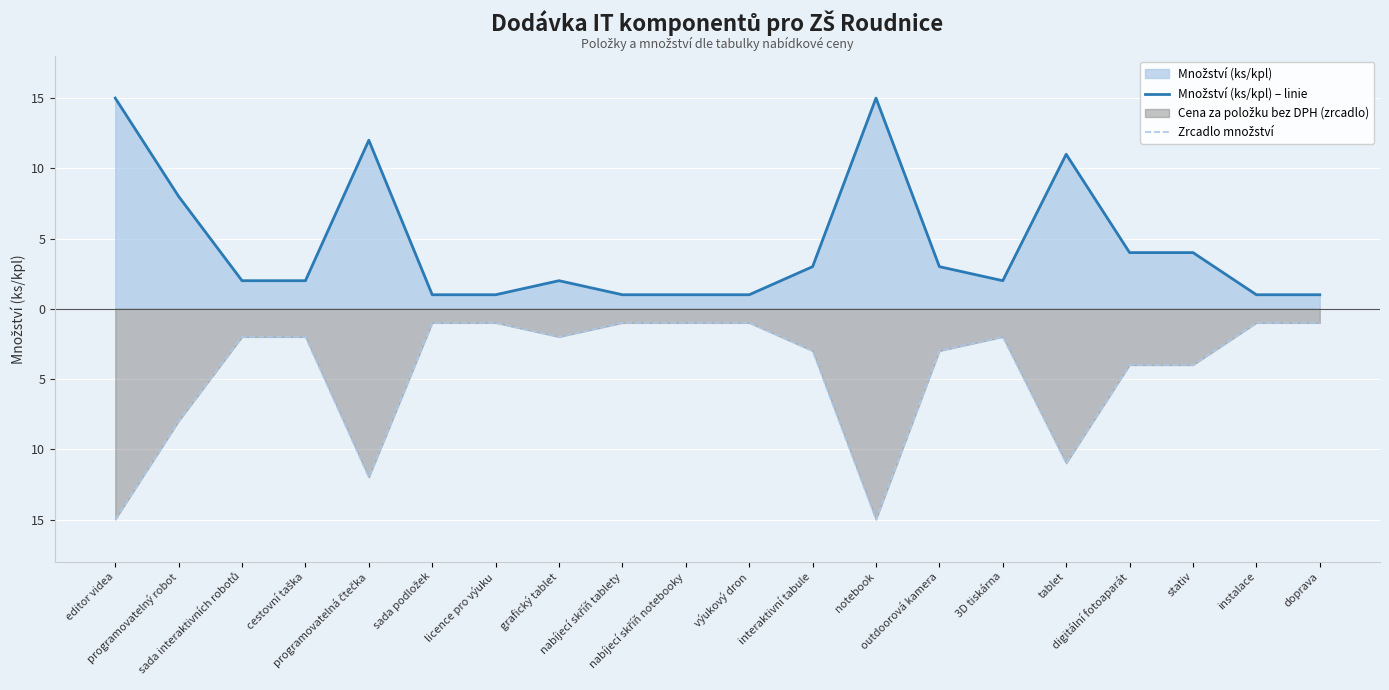

How many interior local peaks does the Množství (ks/kpl) – linie series have?

4